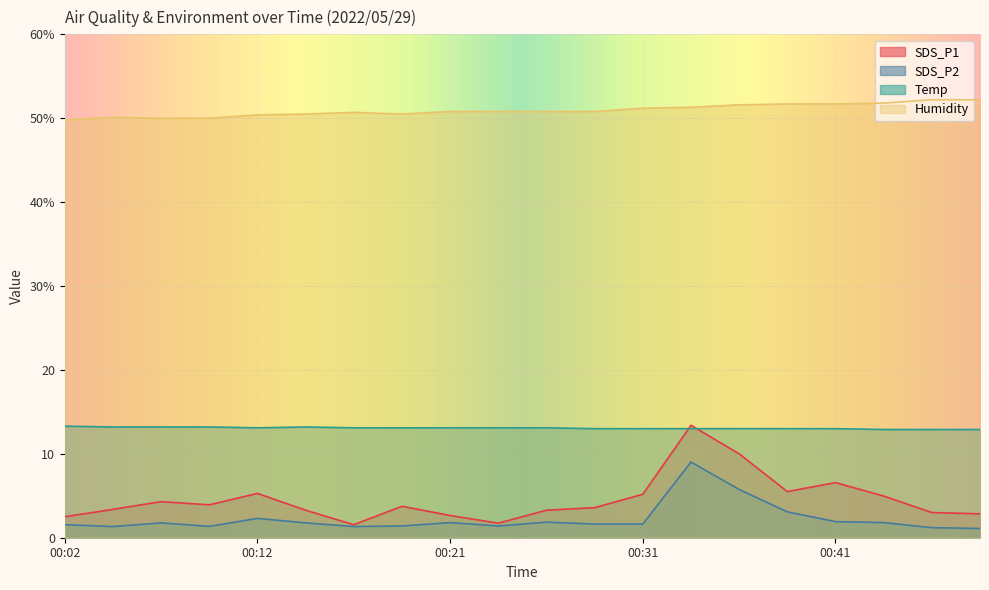

Rank the series at 00:41 from highest to lowest value.

Humidity, Temp, SDS_P1, SDS_P2